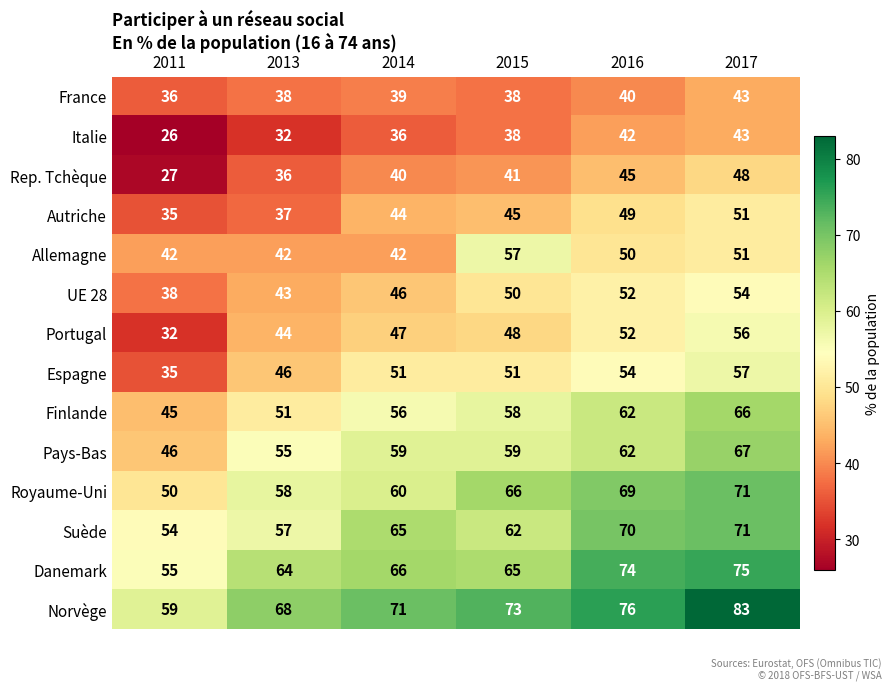

At which category is the sum across all series the highest?

2017